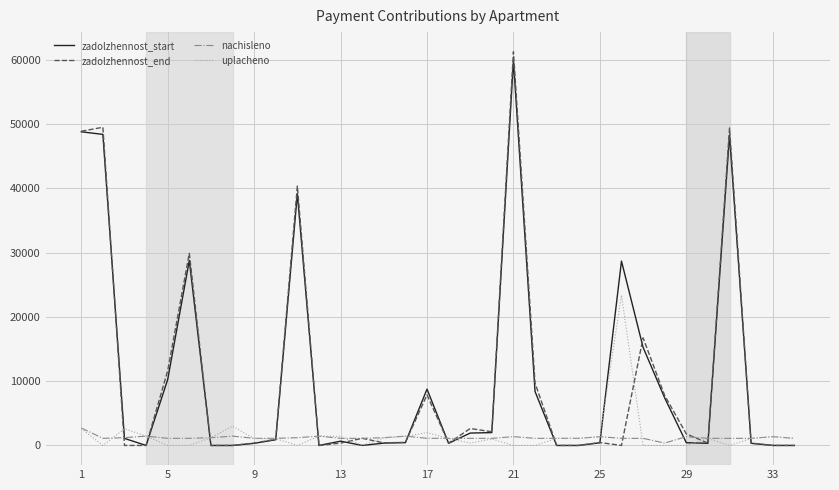

What is the greatest value displayed?

61208.0